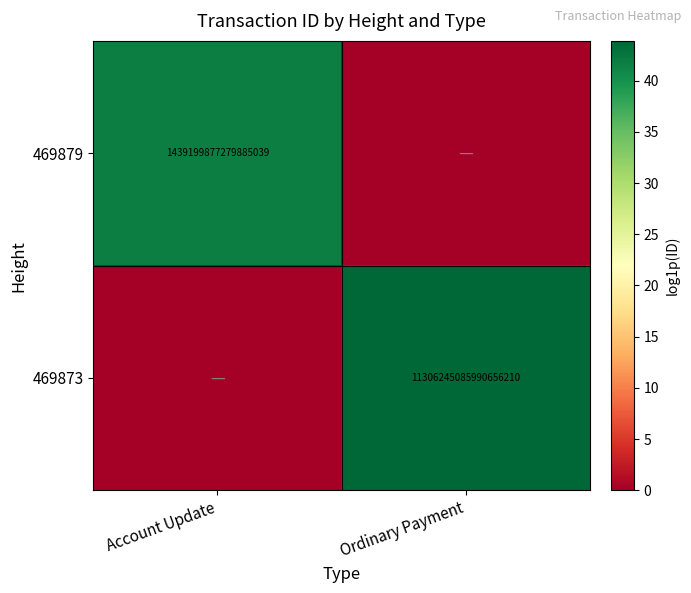

Is it true that 469873 equals 4629682067601594368 at Ordinary Payment?

False